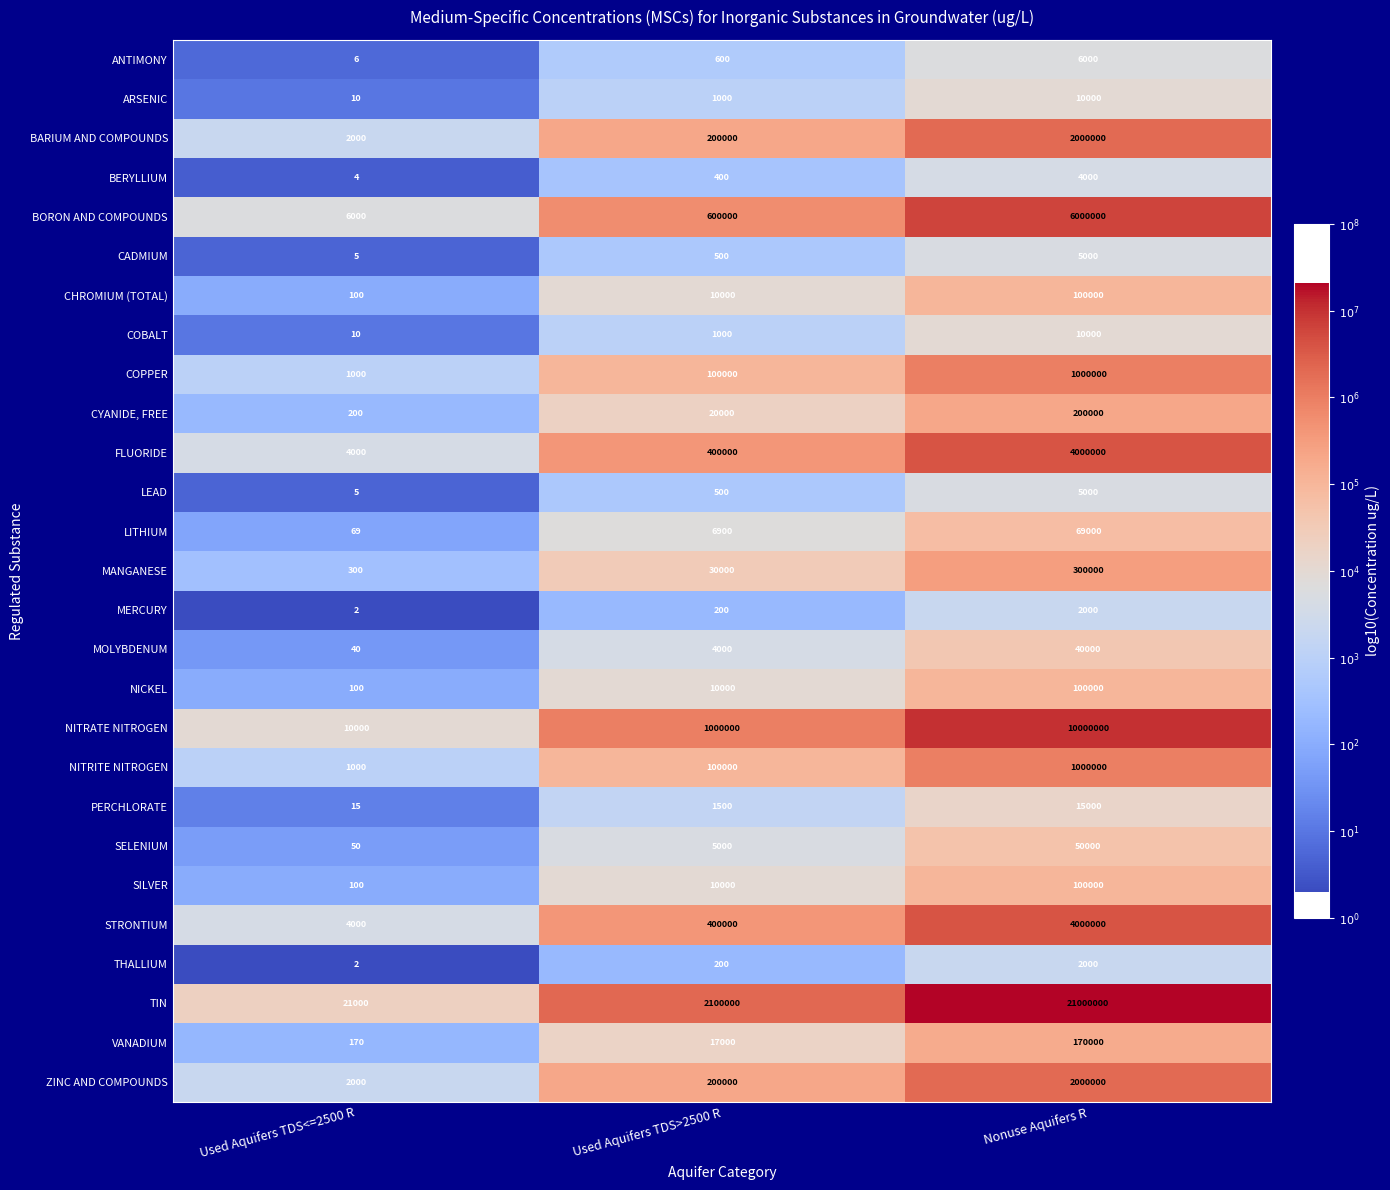

What is the minimum value for COPPER?

1000